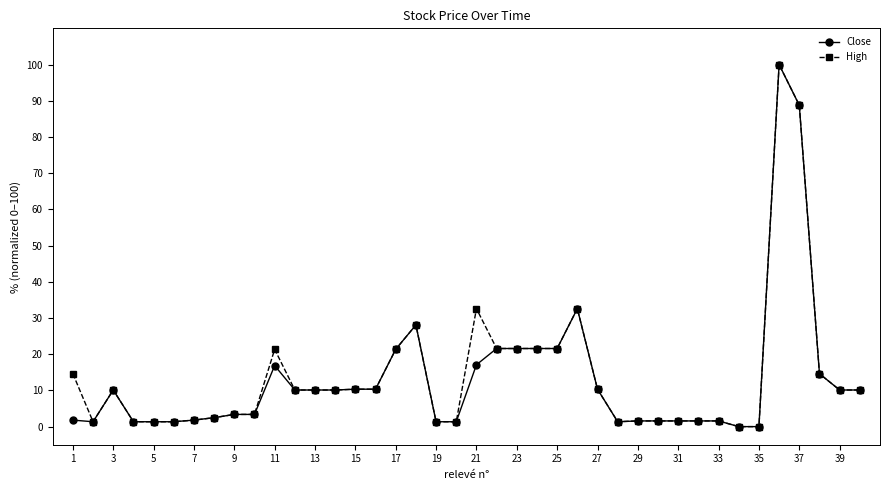

What is the value of the Close point at the 16th from the left?

10.3